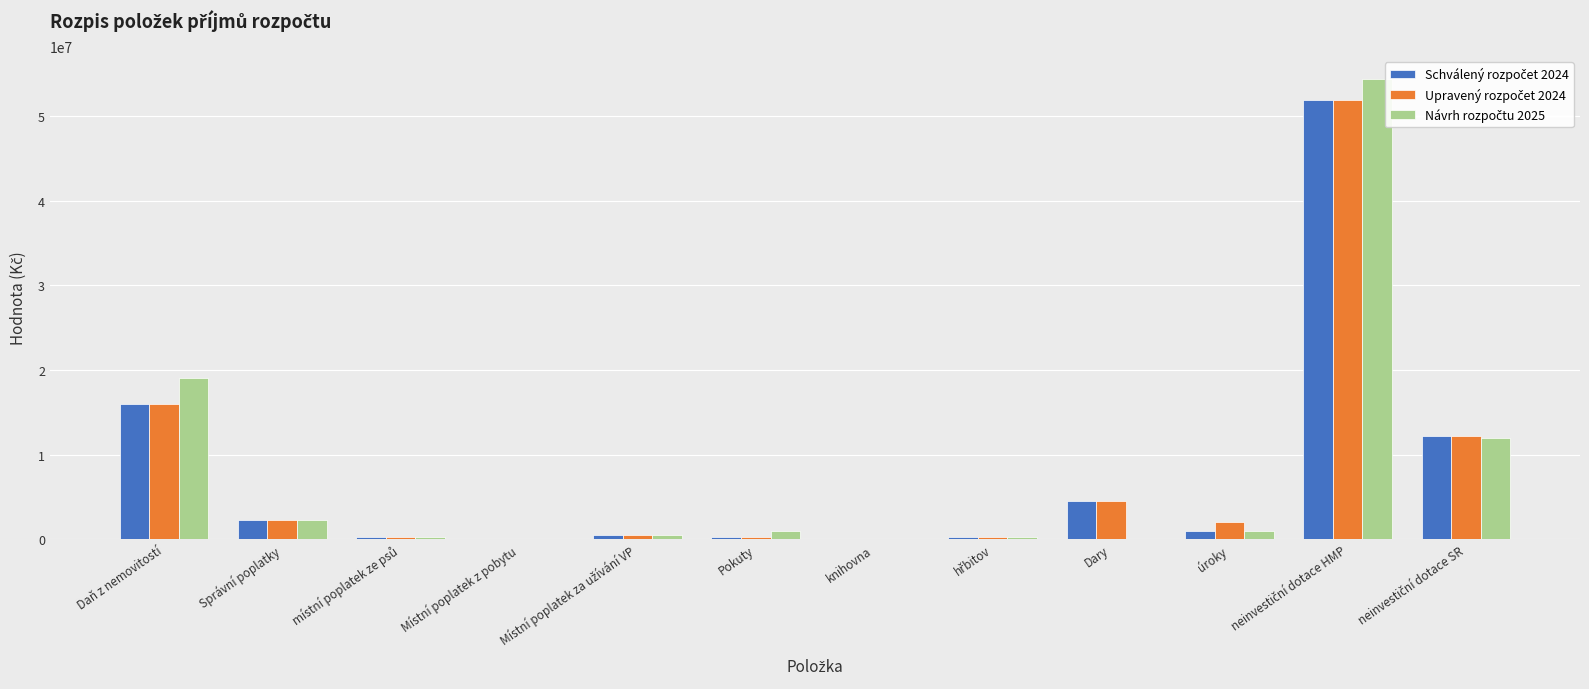

What is the maximum value shown in the chart?

54405300